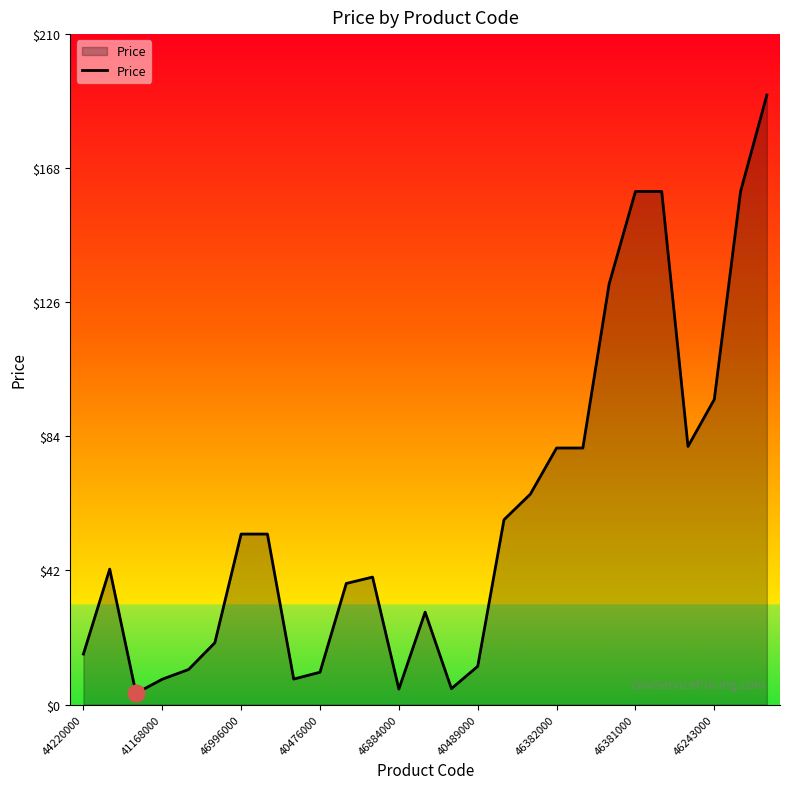

Does the chart have visible grid lines?

No